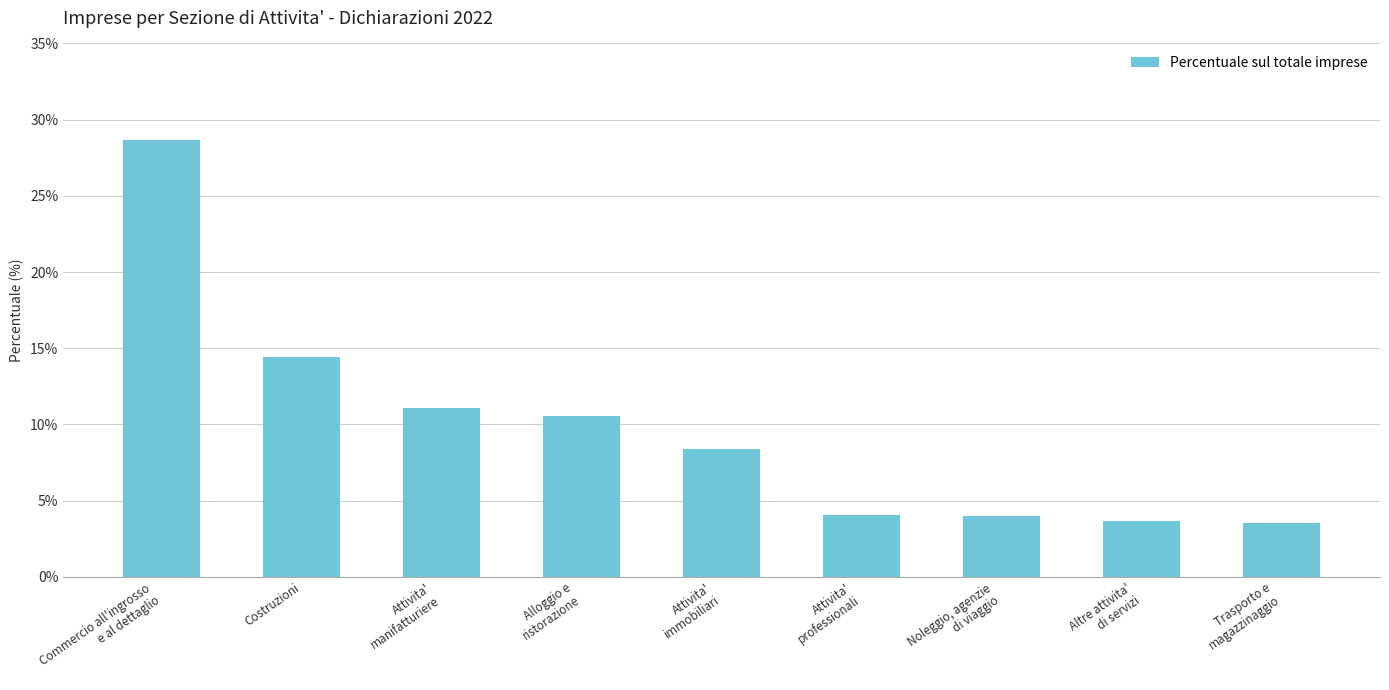

How many data points does each series have?

9